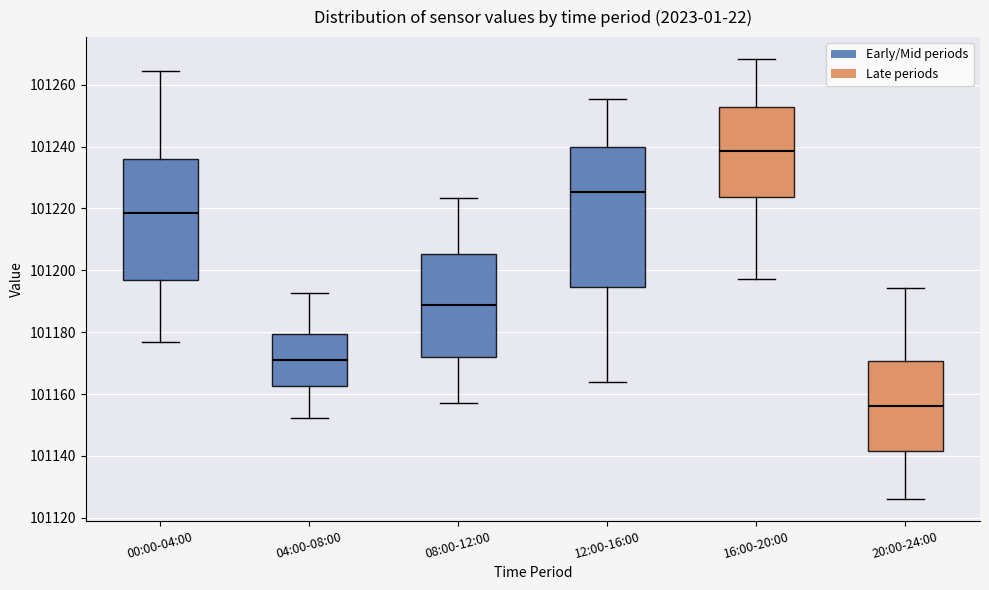

Where does the lower whisker of the box for 00:00-04:00 end on the y-axis? The values are not printed on the chart, so give them approximately, as read against the axis.

101176